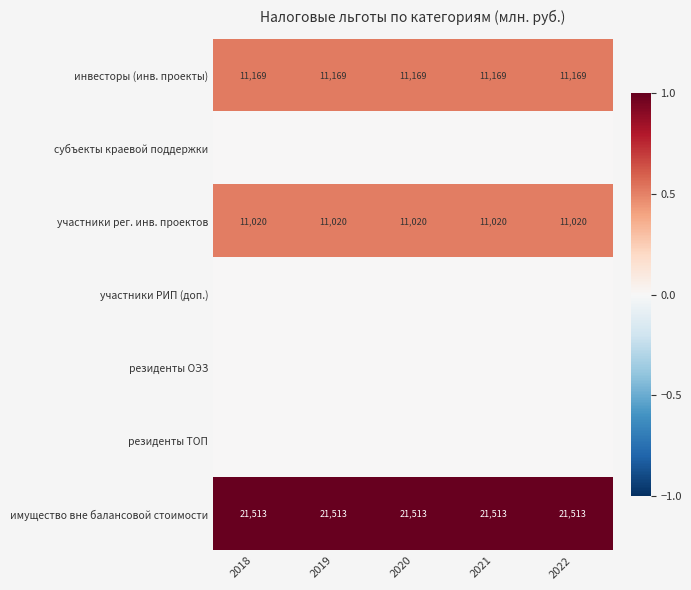

What is the sum of all участники рег. инв. проектов values?

55100